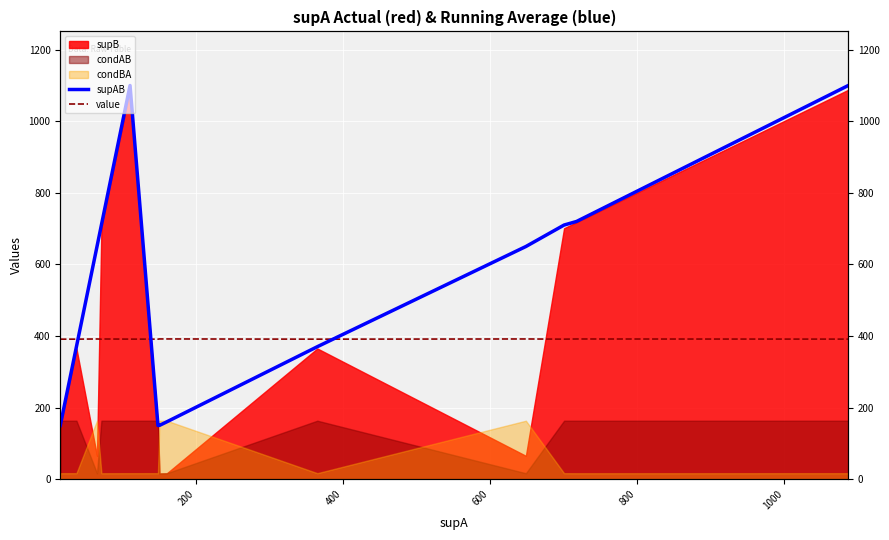

Is it true that value equals 628.2 at 12?

False